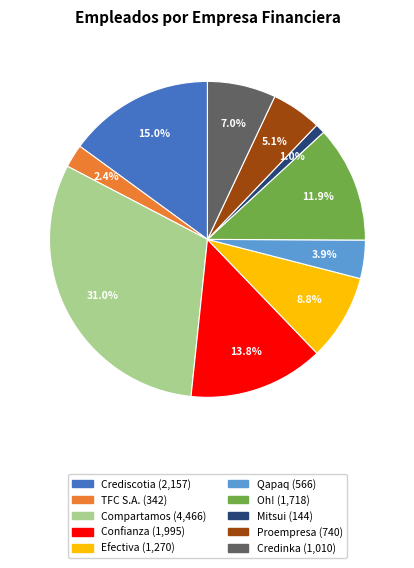

Is there a majority slice in this chart?

No